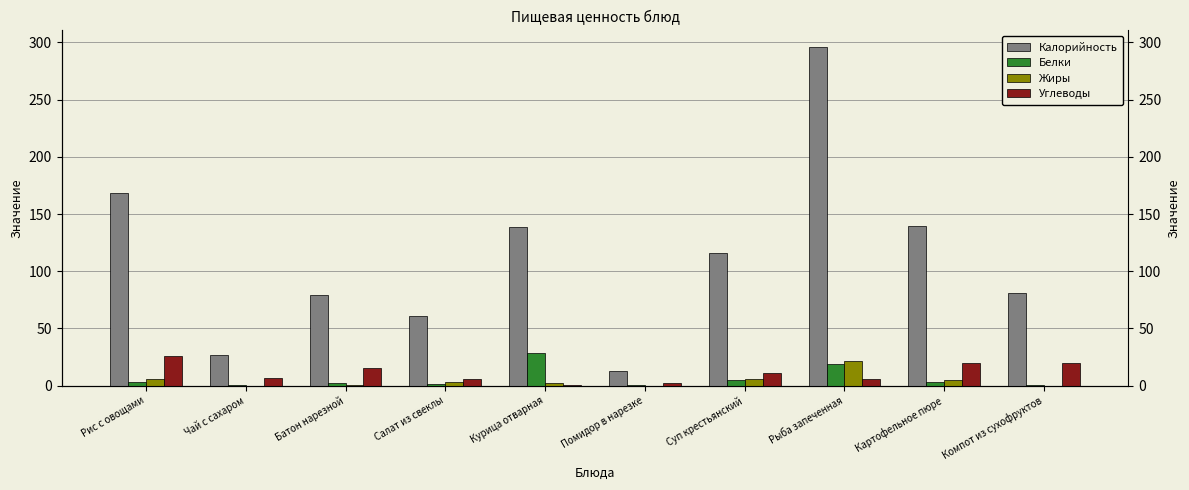

What are all the series names shown in the legend?

Калорийность, Белки, Жиры, Углеводы